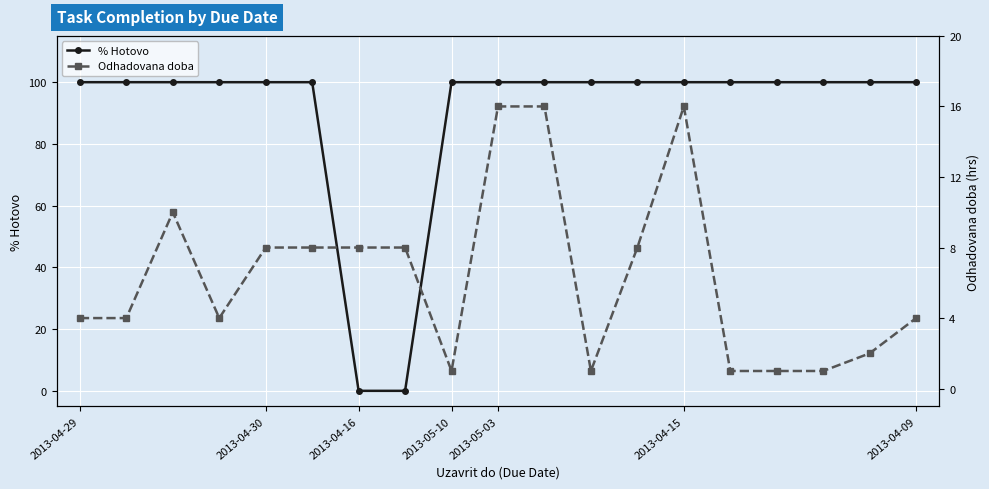

How many intersections are there between % Hotovo and Odhadovana doba?

2